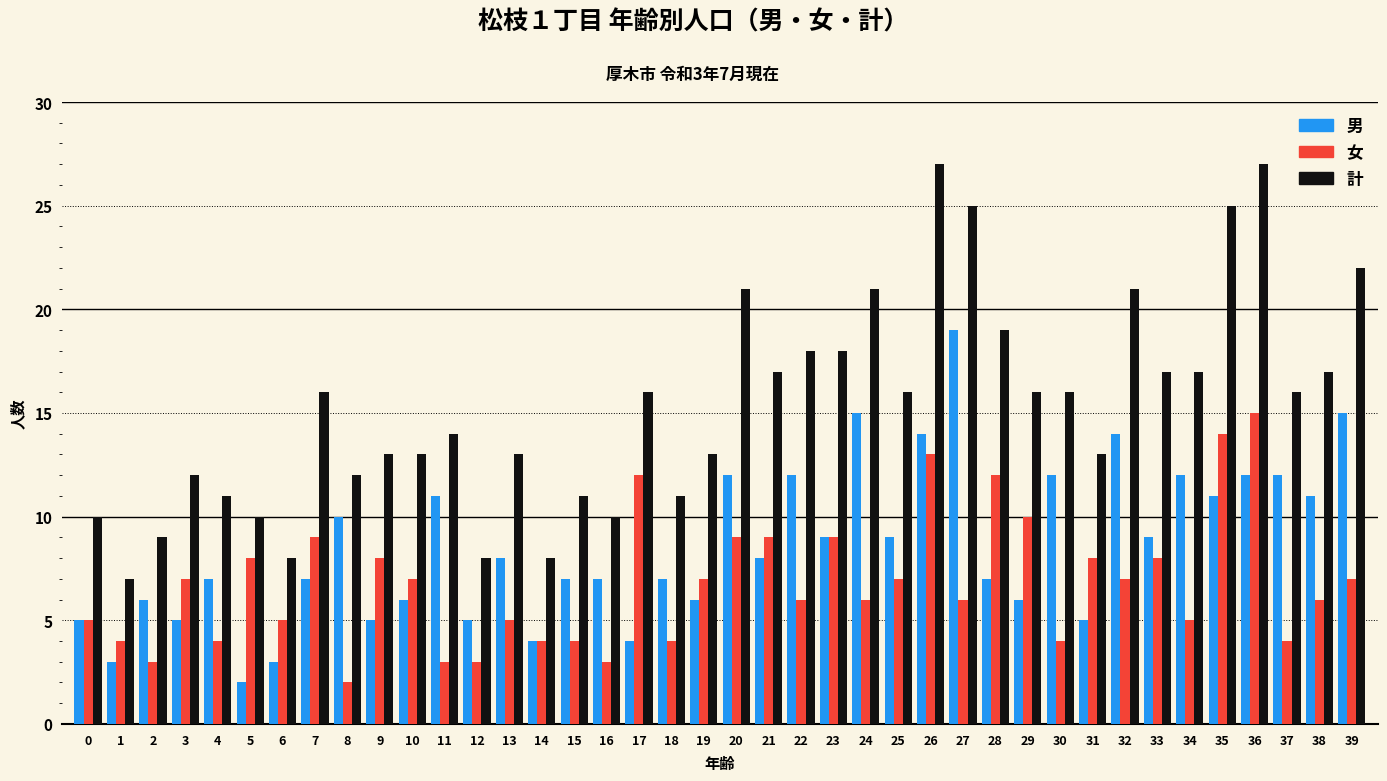

At how many categories does at least one series exceed 3?

40